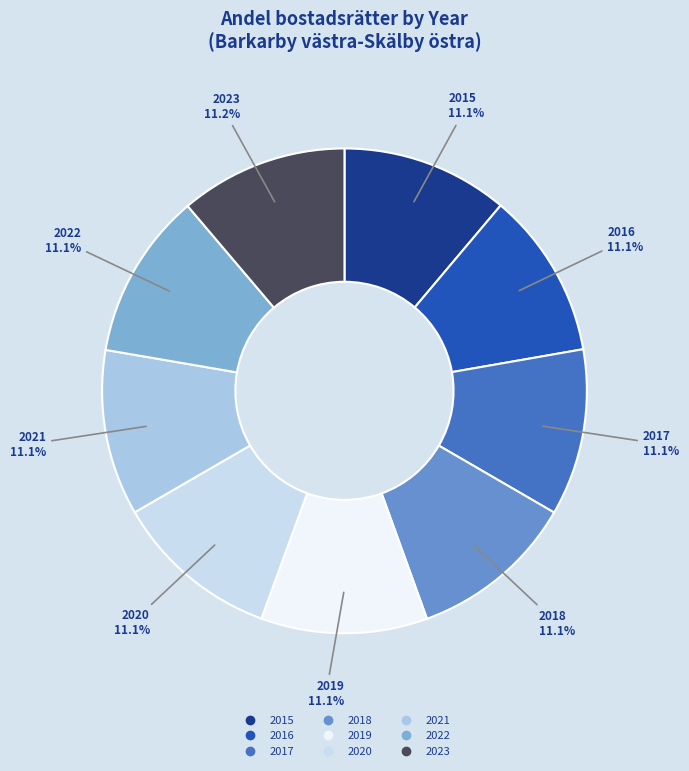

What portion of the pie excludes 2023?

88.8%